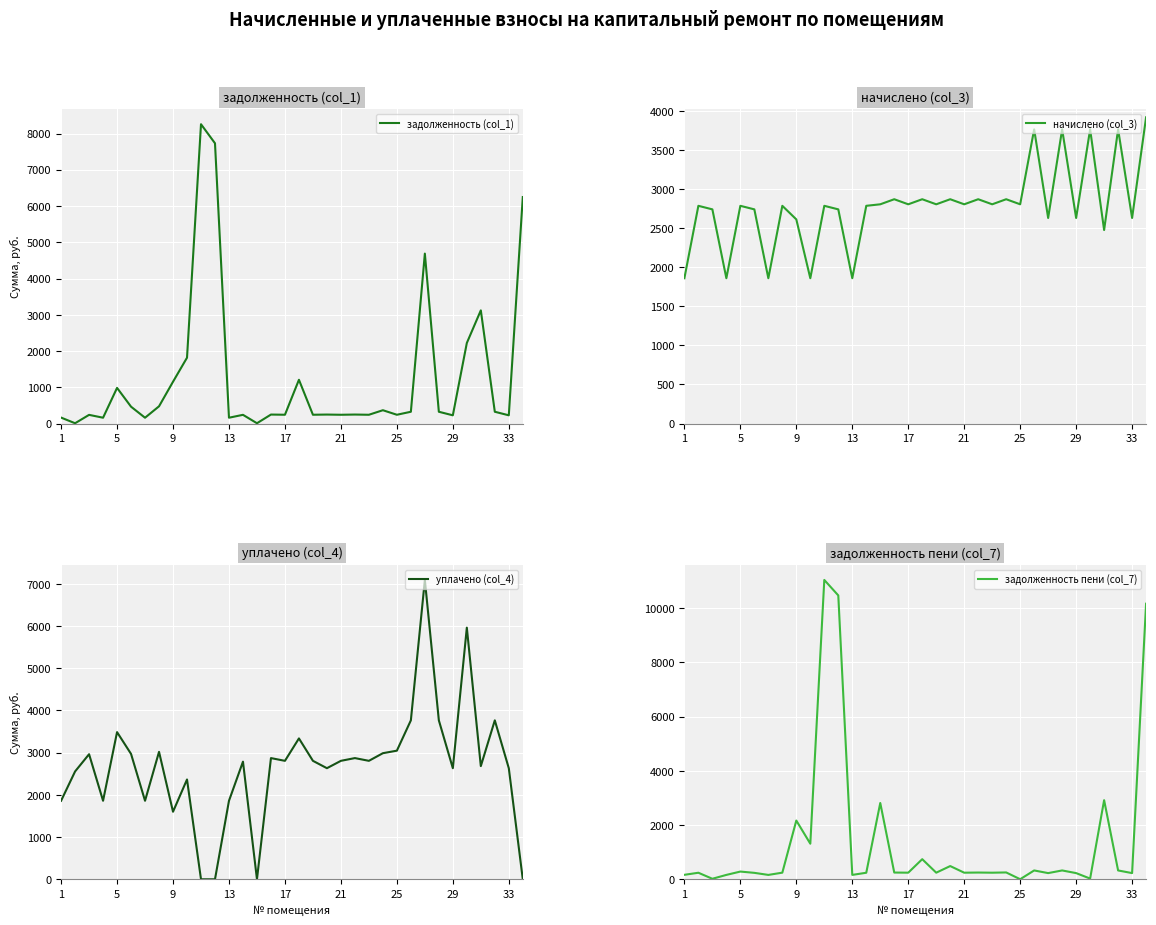

Which series has the widest spread of values?

задолженность пени (col_7)